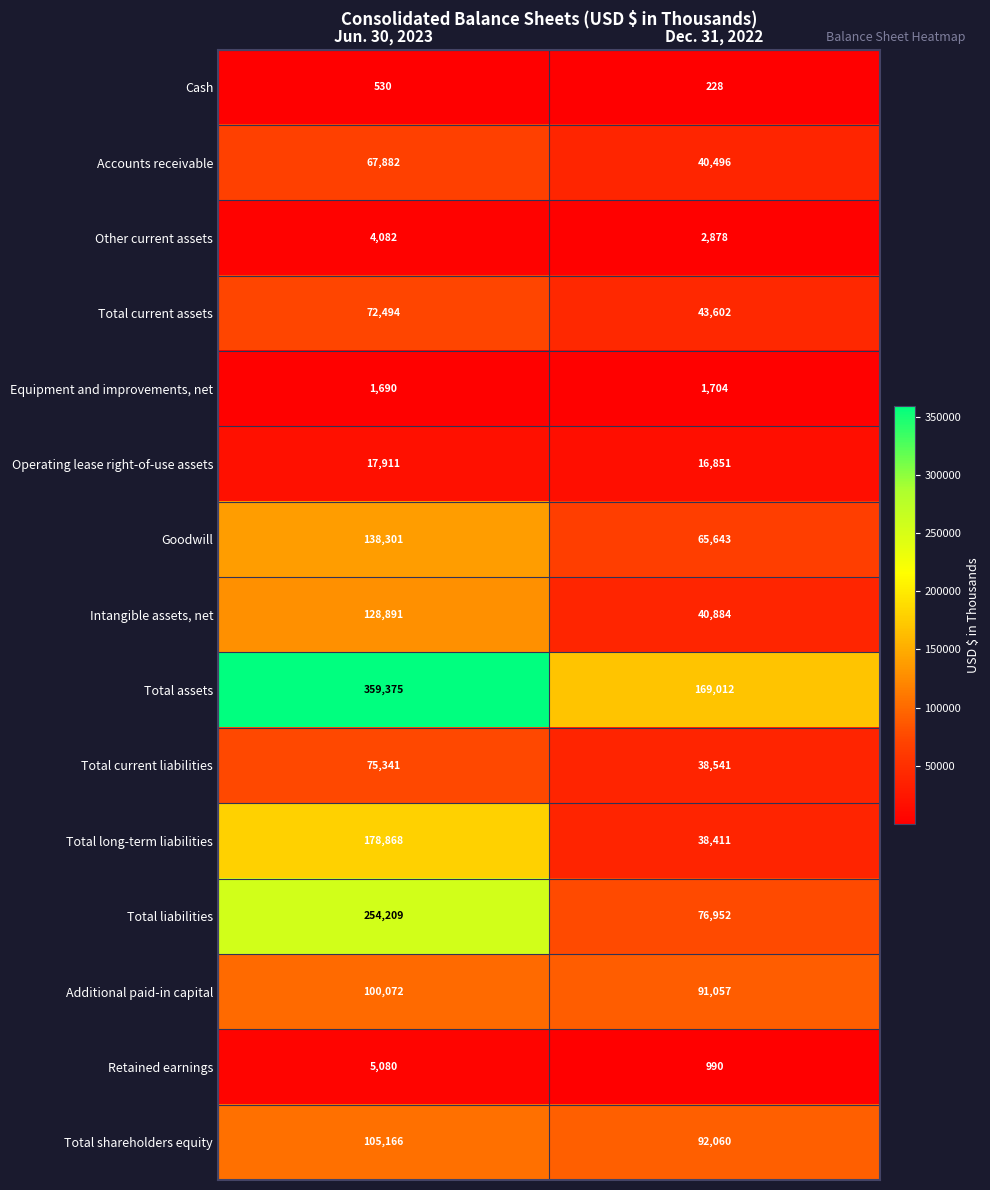

What is the maximum value for Total liabilities?

254209